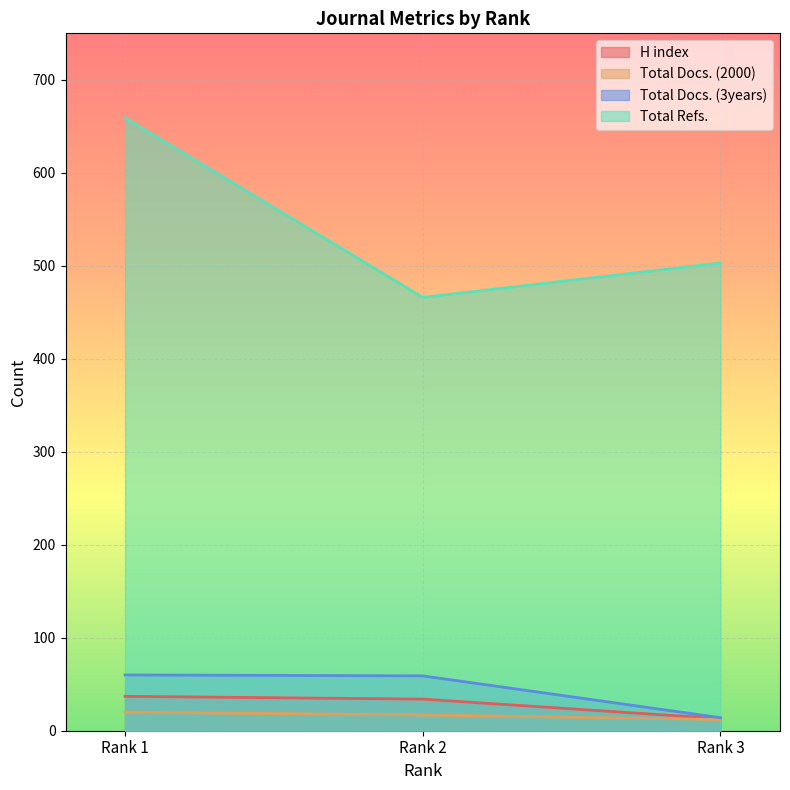

What is the sum of the Total Docs. (2000) values at Rank 3 and Rank 1?

32